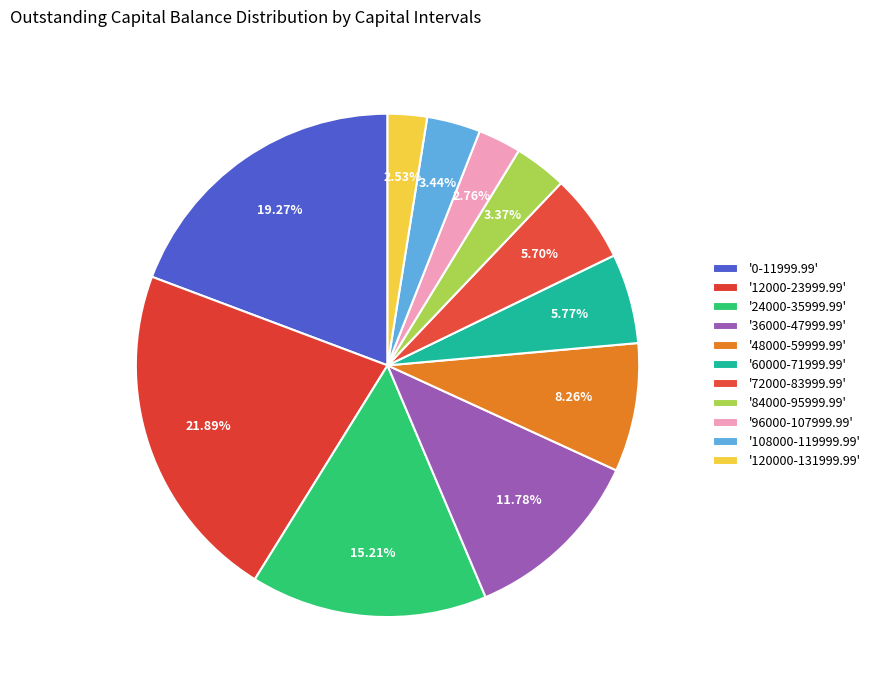

Count the number of slices in the pie.

11